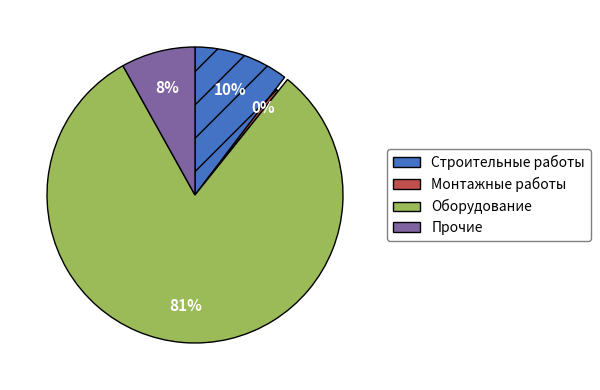

What percentage is NOT represented by Прочие?

91.9%